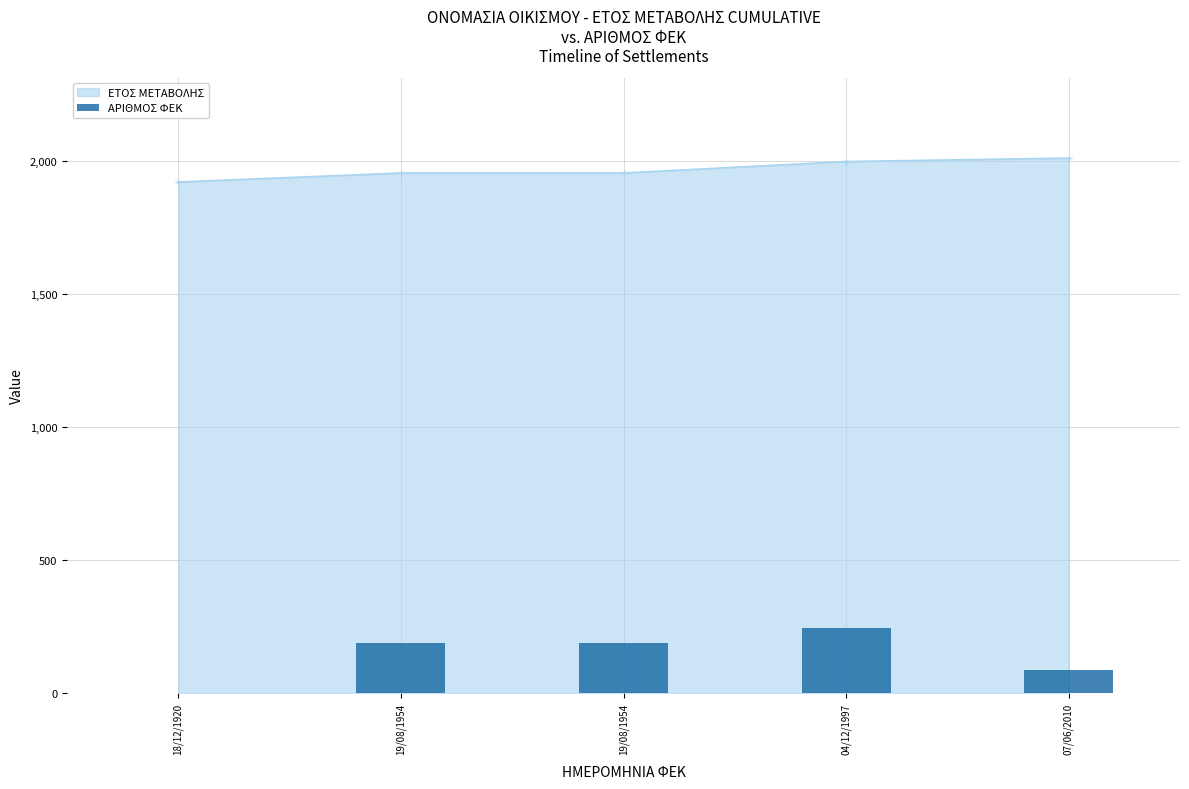

What value does the data have at 19/08/1954, to the nearest 50?

200